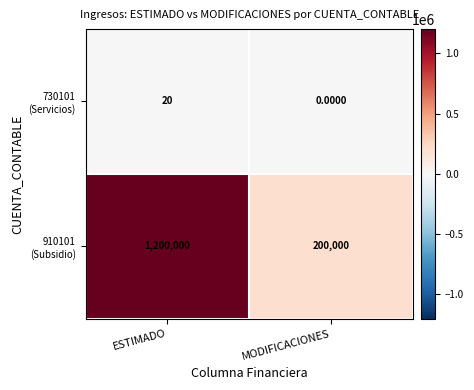

At which category is the sum across all series the highest?

ESTIMADO